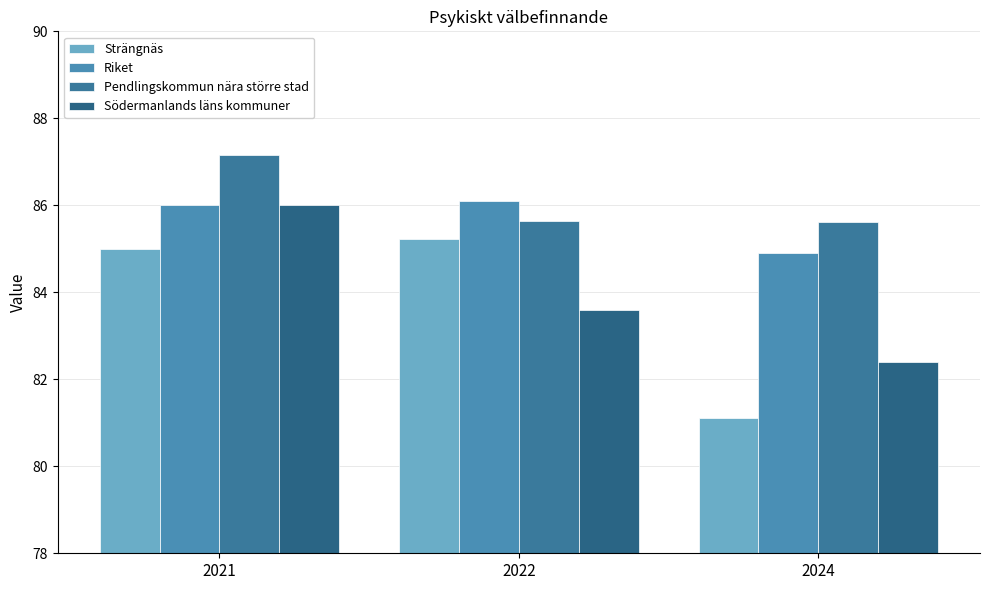

Which series has the largest total across all categories?

Pendlingskommun nära större stad